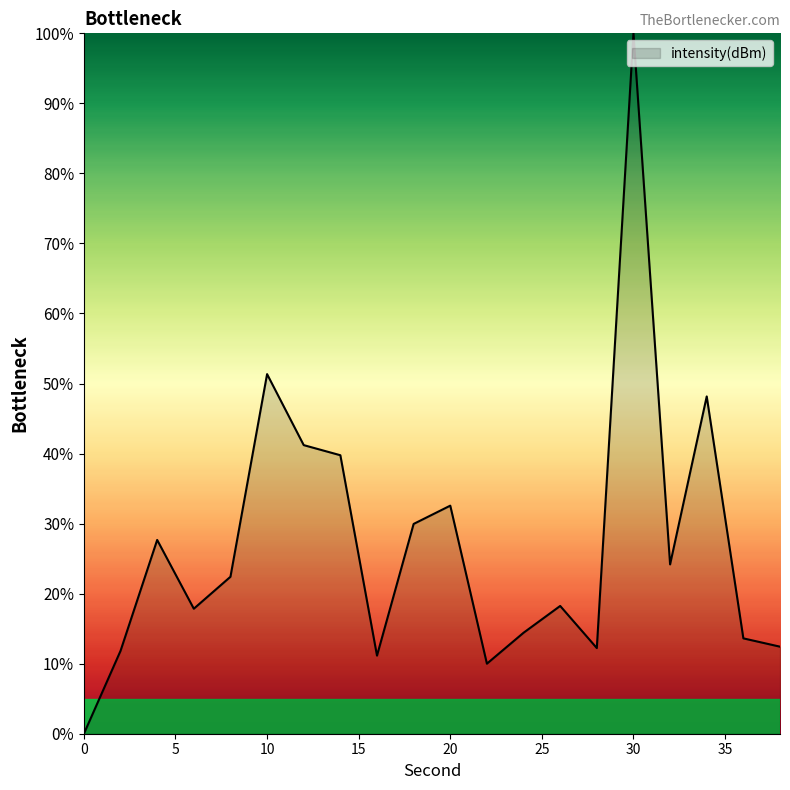

What is the greatest value displayed?

100.0